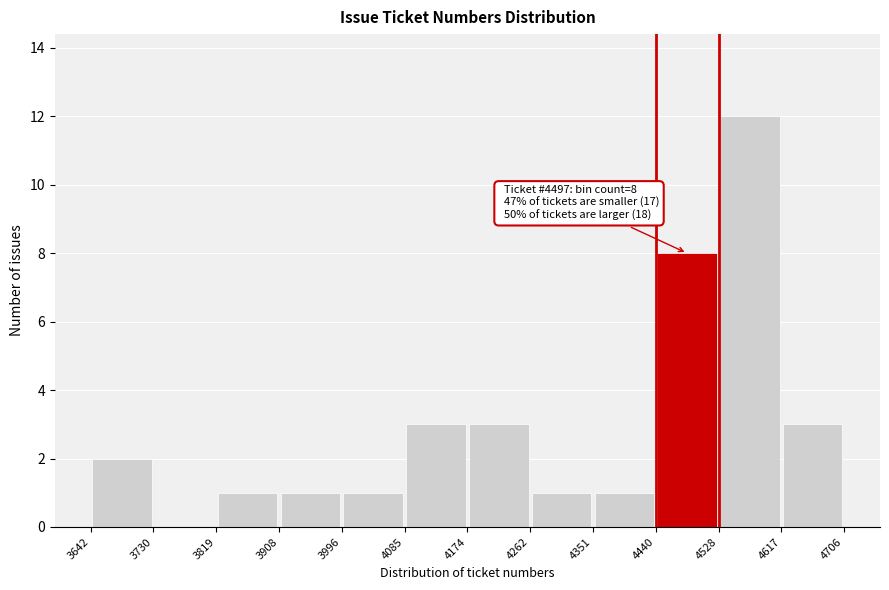

Which range on the x-axis has the tallest bar?

4528 to 4617